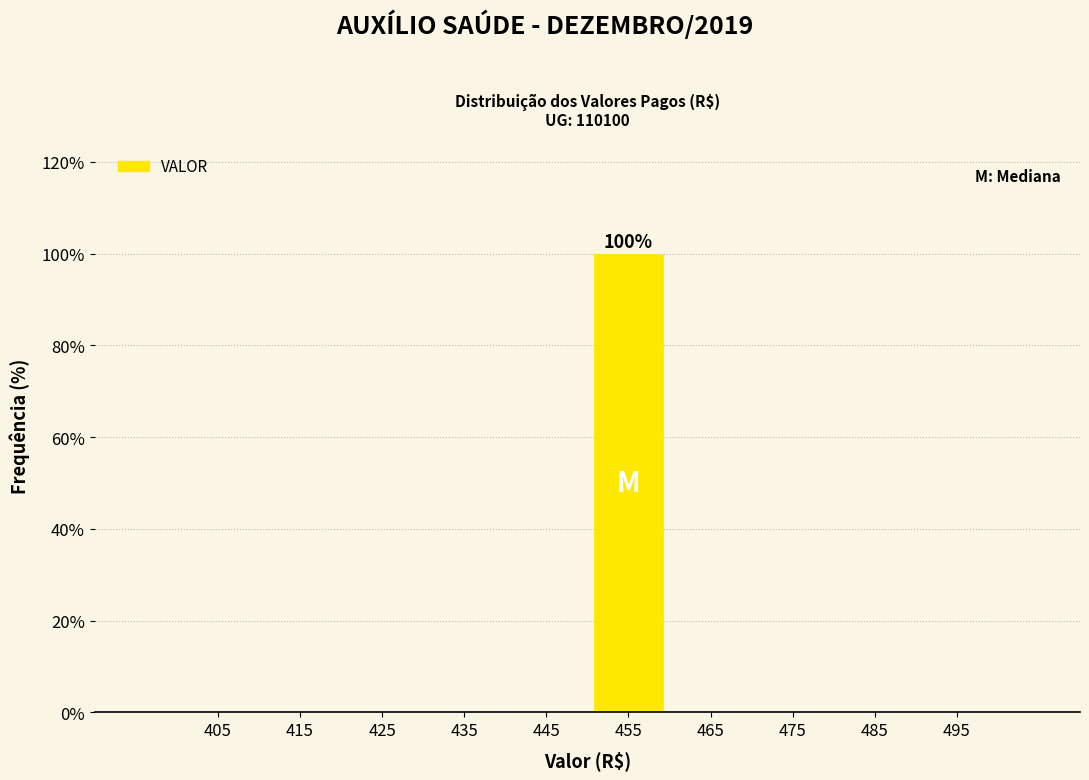

Which range on the x-axis has the tallest bar?

450 to 460